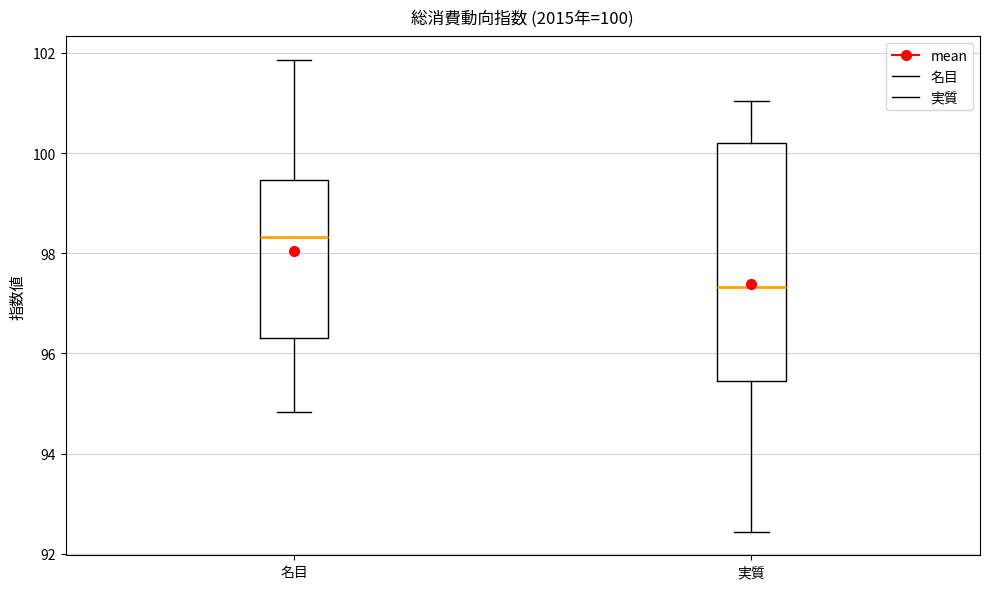

Which box's median line is the highest?

名目